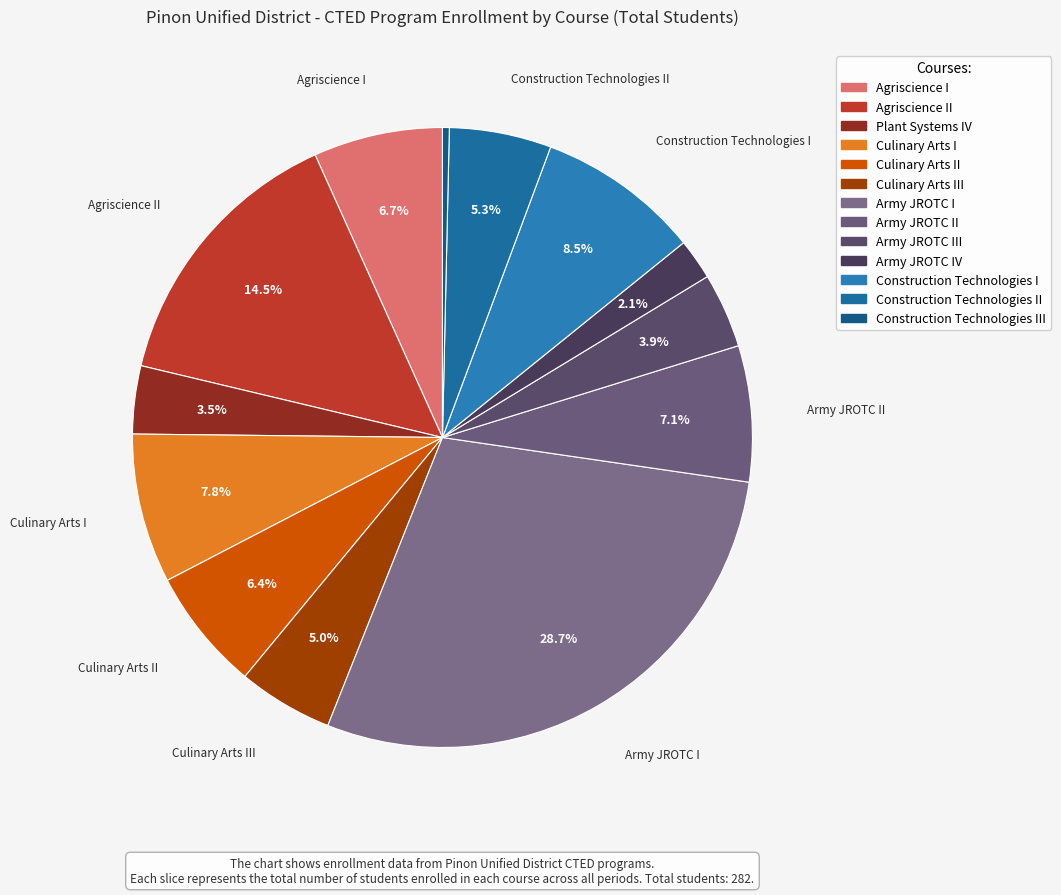

To the nearest percent, what is the difference between the largest and smallest slice percentages?

28%